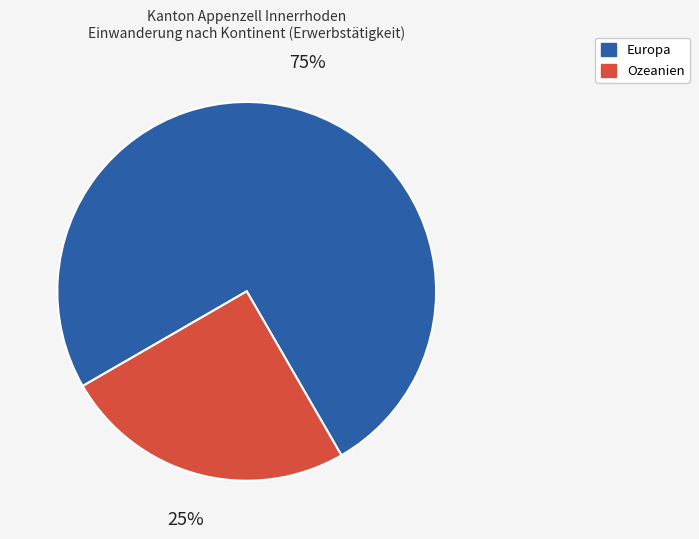

How many segments does this pie chart have?

2